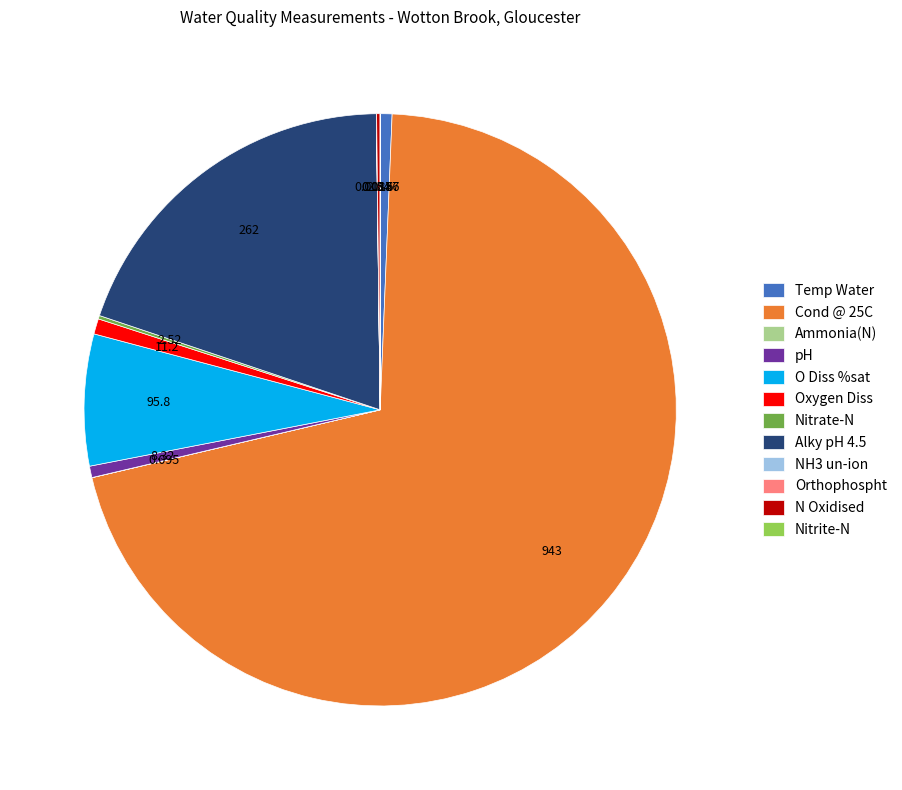

Is there any slice that represents more than half of the pie?

Yes